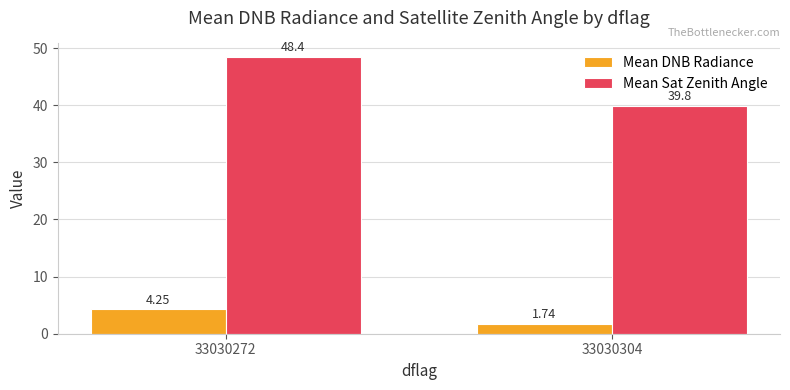

At 33030272, list the series in order from largest to smallest.

Mean Sat Zenith Angle, Mean DNB Radiance